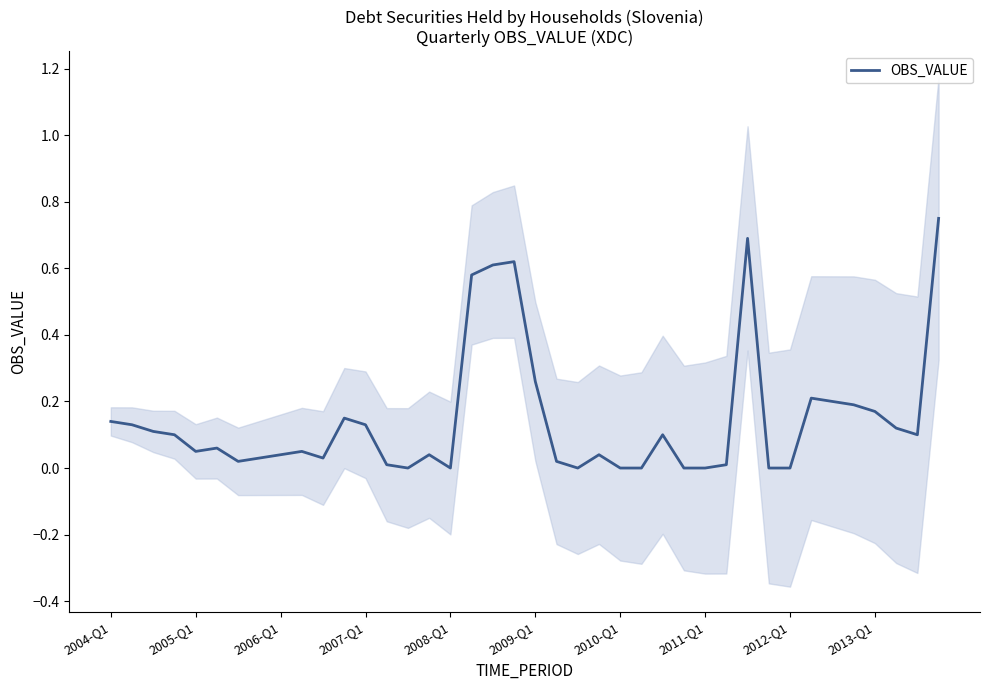

Is this an area chart (filled region under the line)?

No